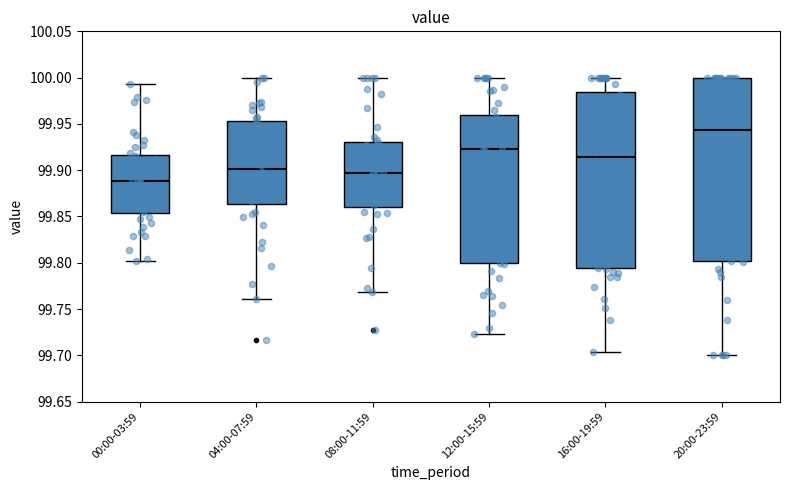

Which box is the tallest, from its lower edge to its upper edge?

20:00-23:59